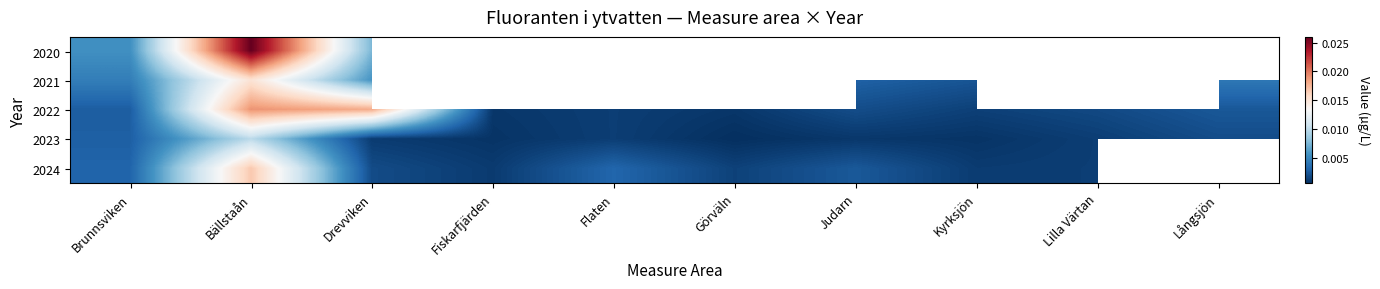

Rank the series by their average value, from lowest to highest.

2023, 2024, 2020, 2021, 2022